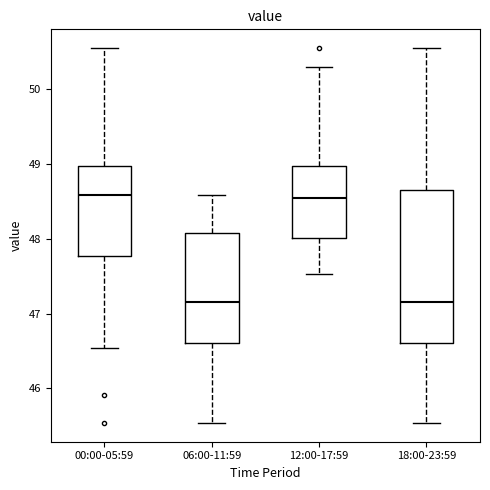

Where is the upper edge of the box for 18:00-23:59 on the y-axis? The values are not printed on the chart, so give them approximately, as read against the axis.

48.7